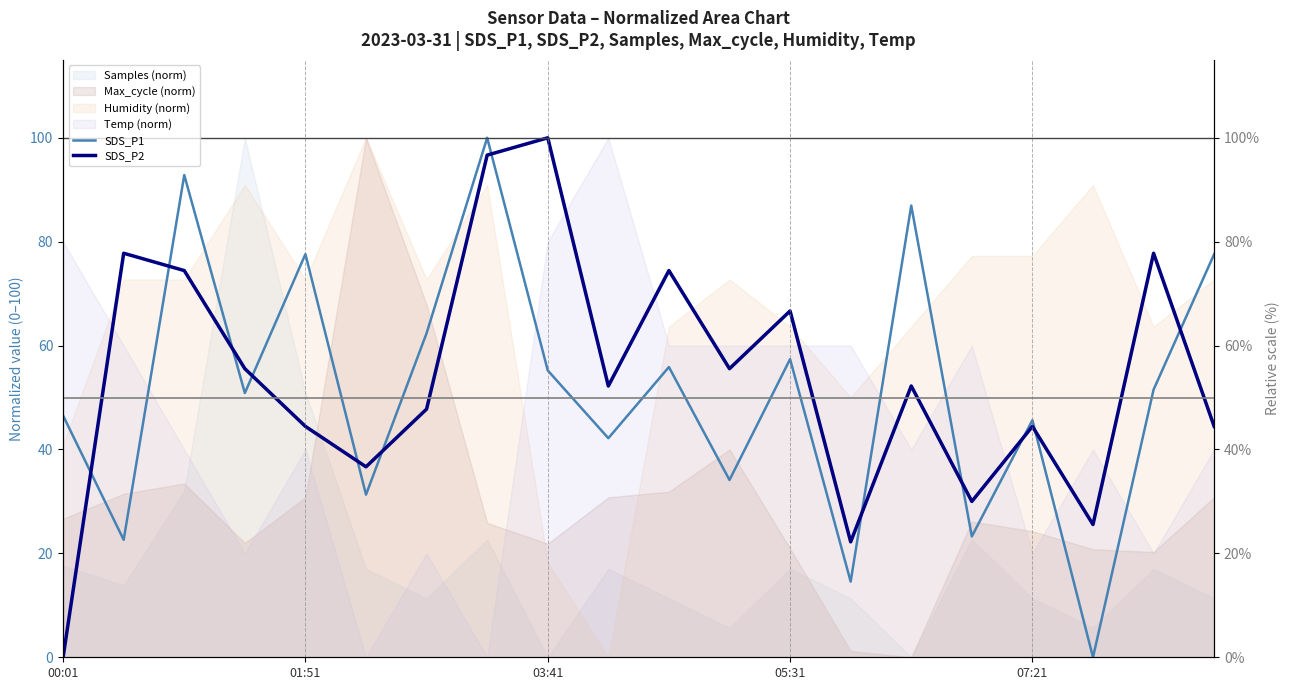

What is the average value of the SDS_P2 series?

53.9